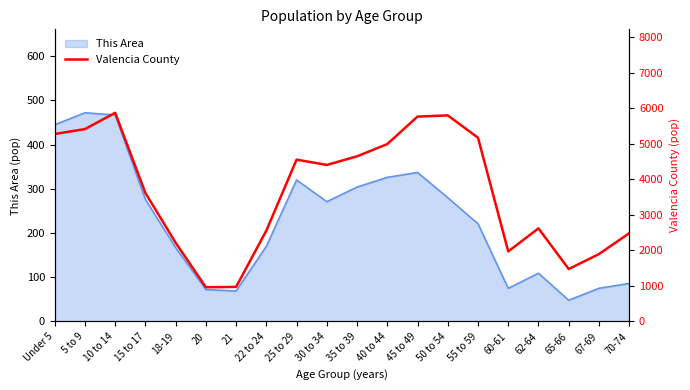

What is the value of the 18th point from the left?

1476